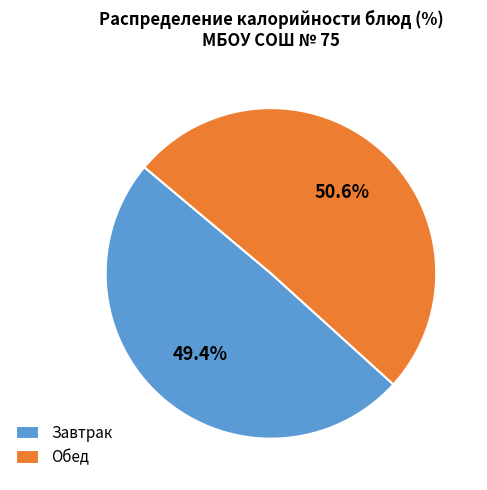

Which category has the smallest portion of the pie?

Завтрак